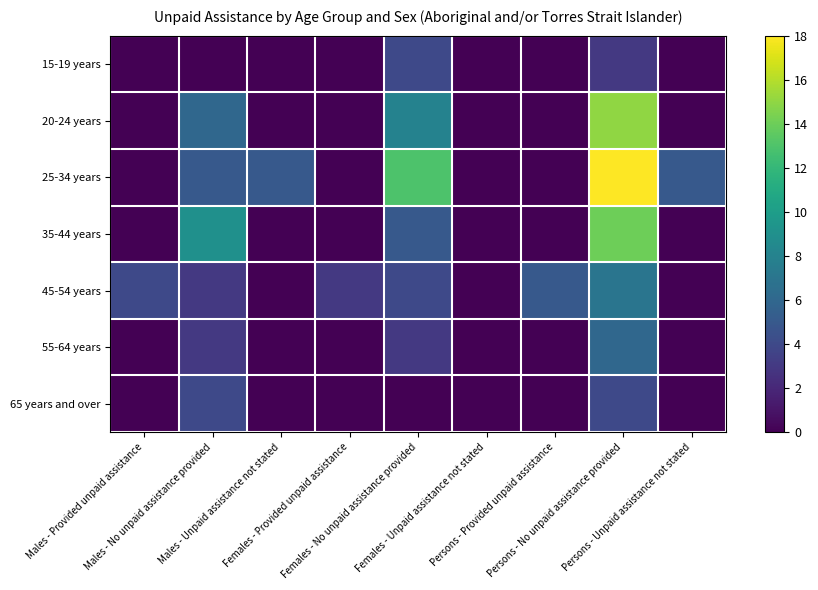

Between Persons - Unpaid assistance not stated and Persons - Provided unpaid assistance, which is larger?

Persons - Unpaid assistance not stated